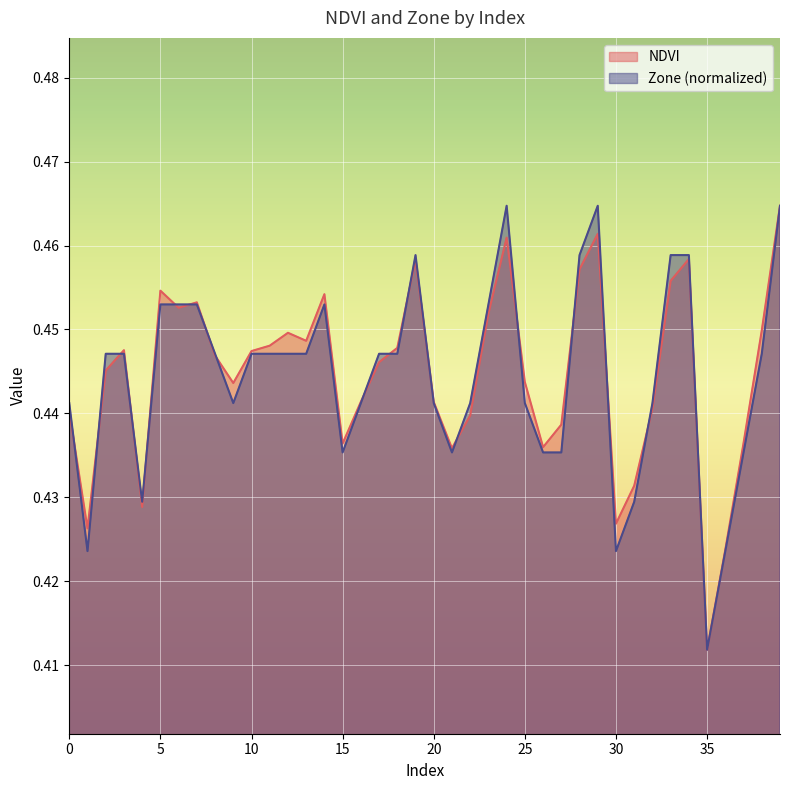

Is it true that Zone equals 0.1 at 20?

False